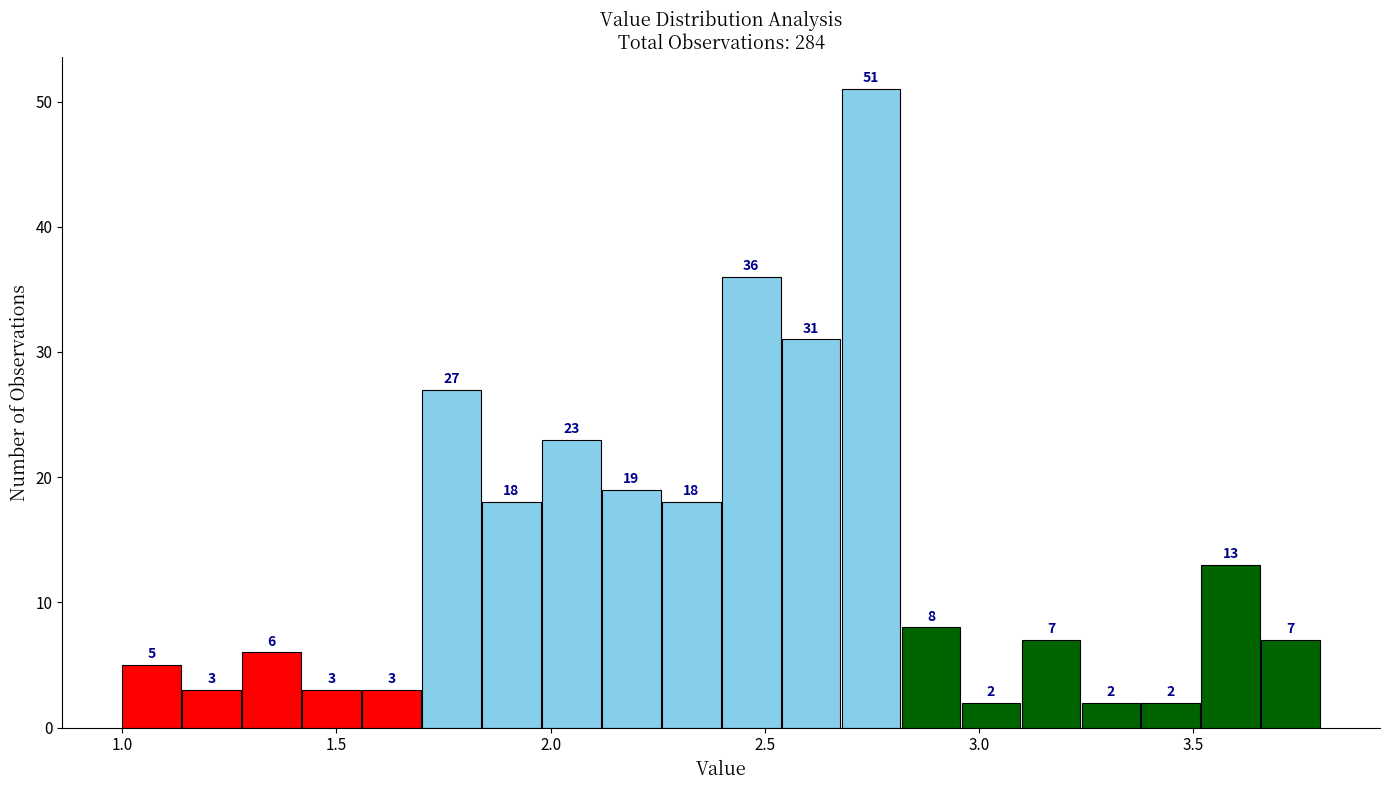

Read against the x-axis, roughly where is the centre of the tallest bar?

2.75